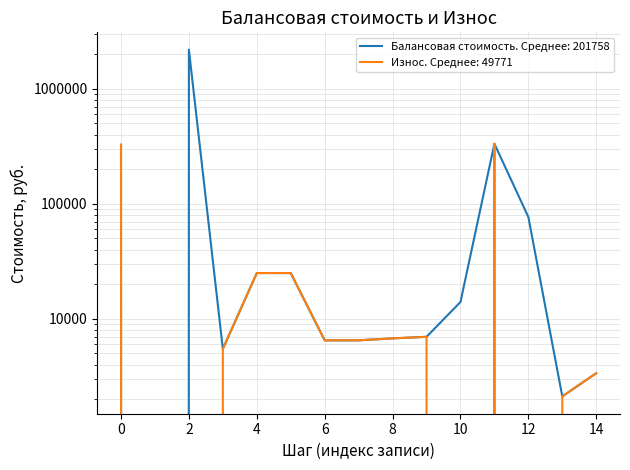

How many lines are shown in the chart?

2